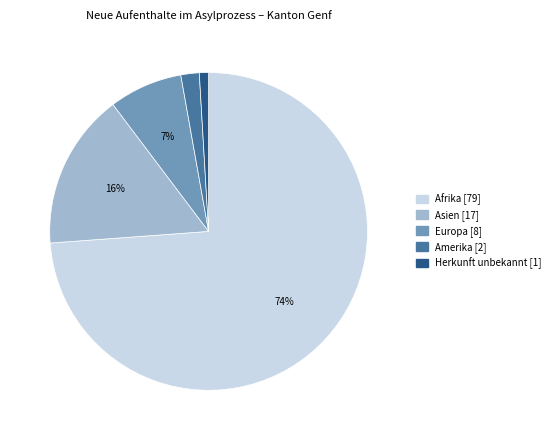

Combined, do Asien [17] and Amerika [2] account for over 50%?

No